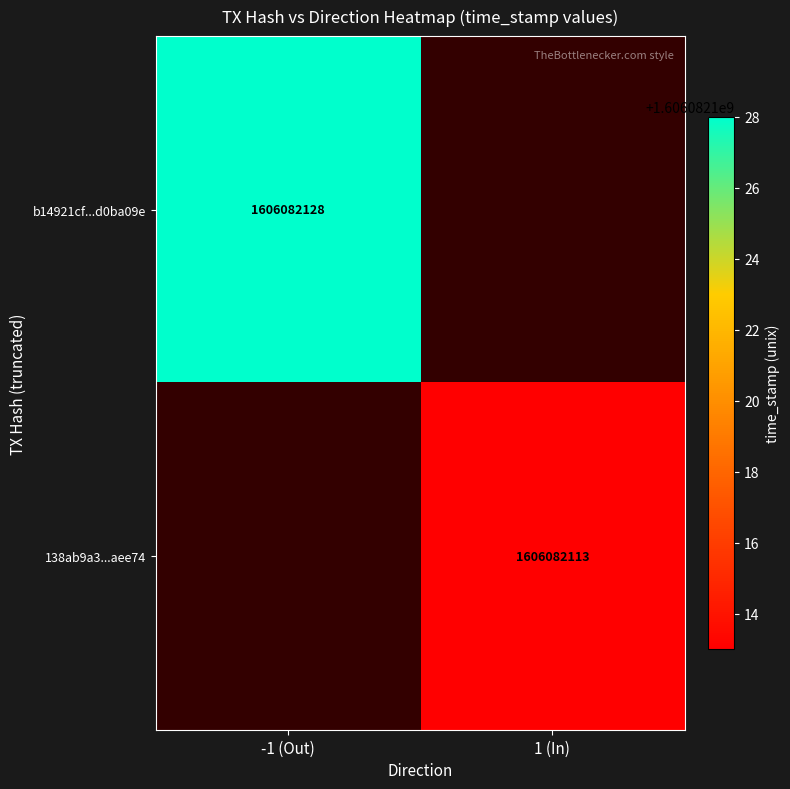

How many distinct data groups are displayed?

2